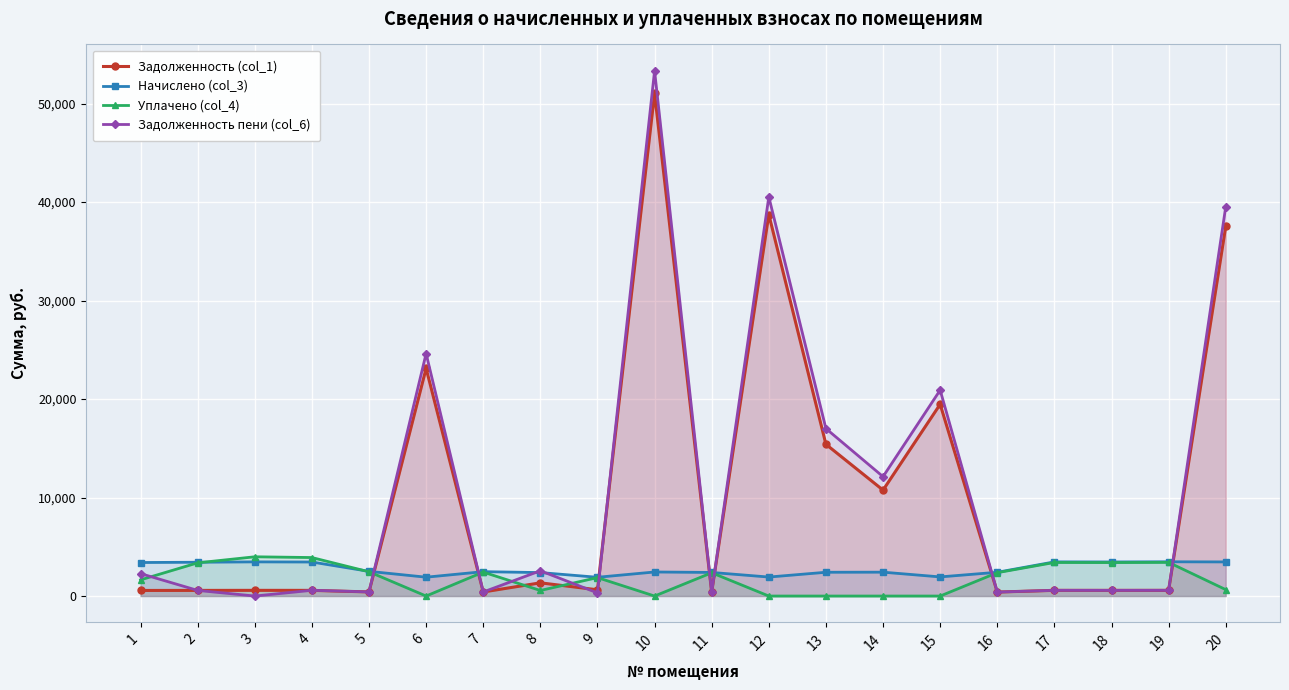

How many values in Уплачено (col_4) are above zero?

14